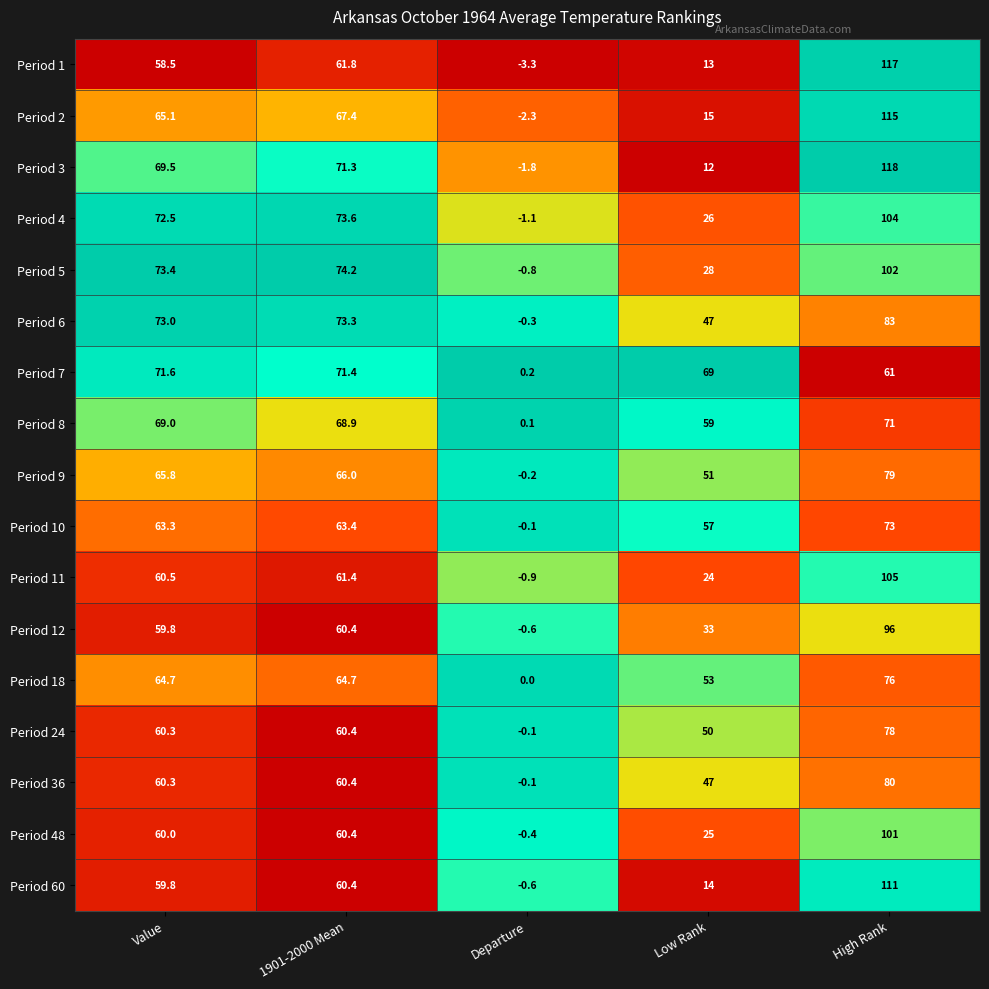

What is the difference between the highest and lowest values at Low Rank?

57.0